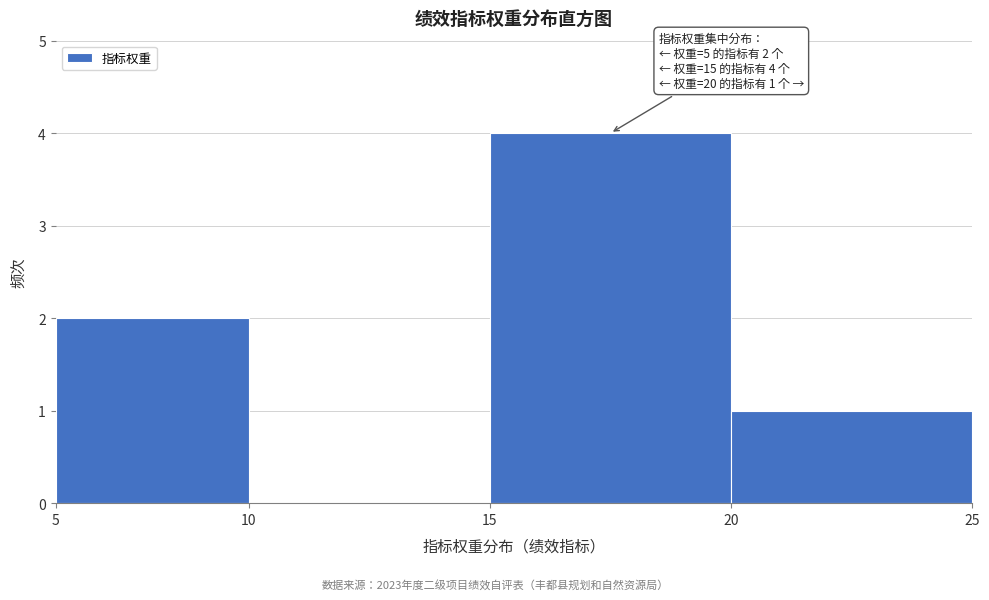

Reading right to left, transcribe all the data shown in this chart.

20=1	15=4	10=0	5=2